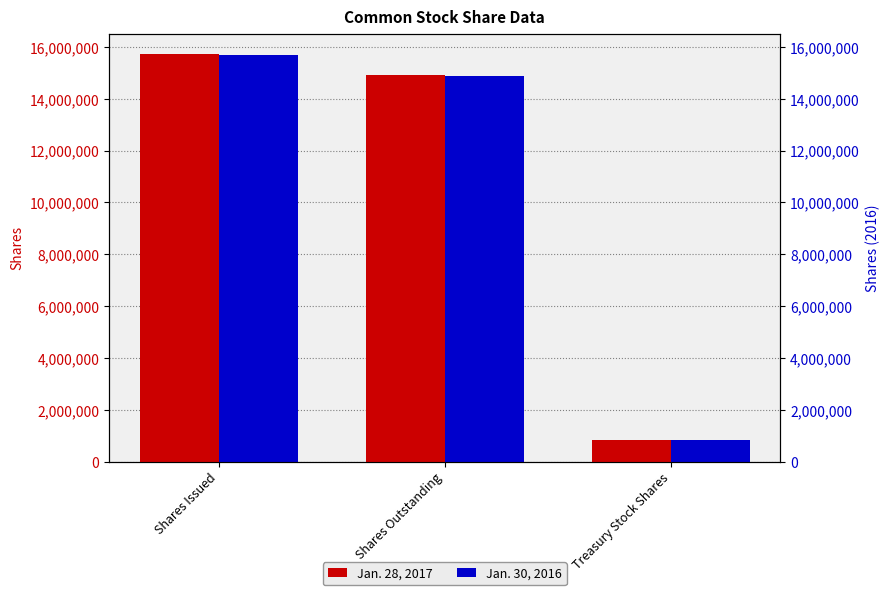

How many bars are there in each group?

2